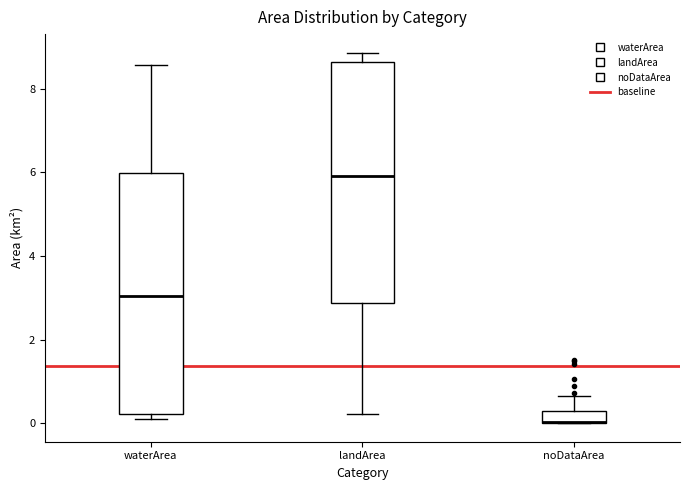

Where does the median line of the box for landArea sit on the y-axis? The values are not printed on the chart, so give them approximately, as read against the axis.

6.0